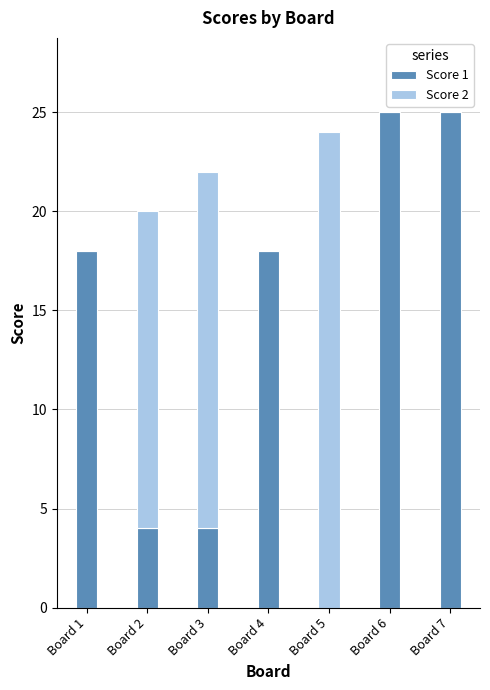

Reading right to left, transcribe the values for Score 1.

Board 7=25	Board 6=25	Board 5=0	Board 4=18	Board 3=4	Board 2=4	Board 1=18